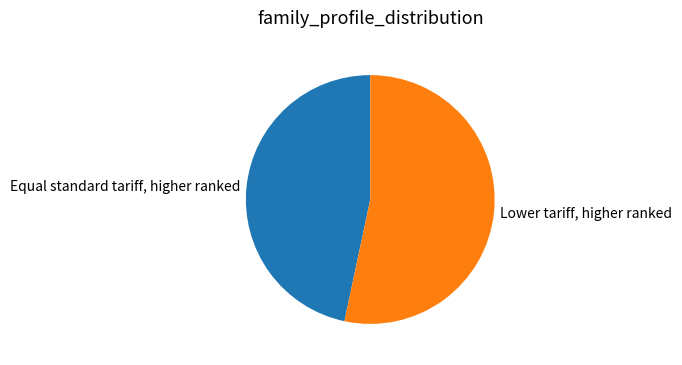

What is the ratio of the value at Lower tariff, higher ranked to the value at Equal standard tariff, higher ranked?

1.1